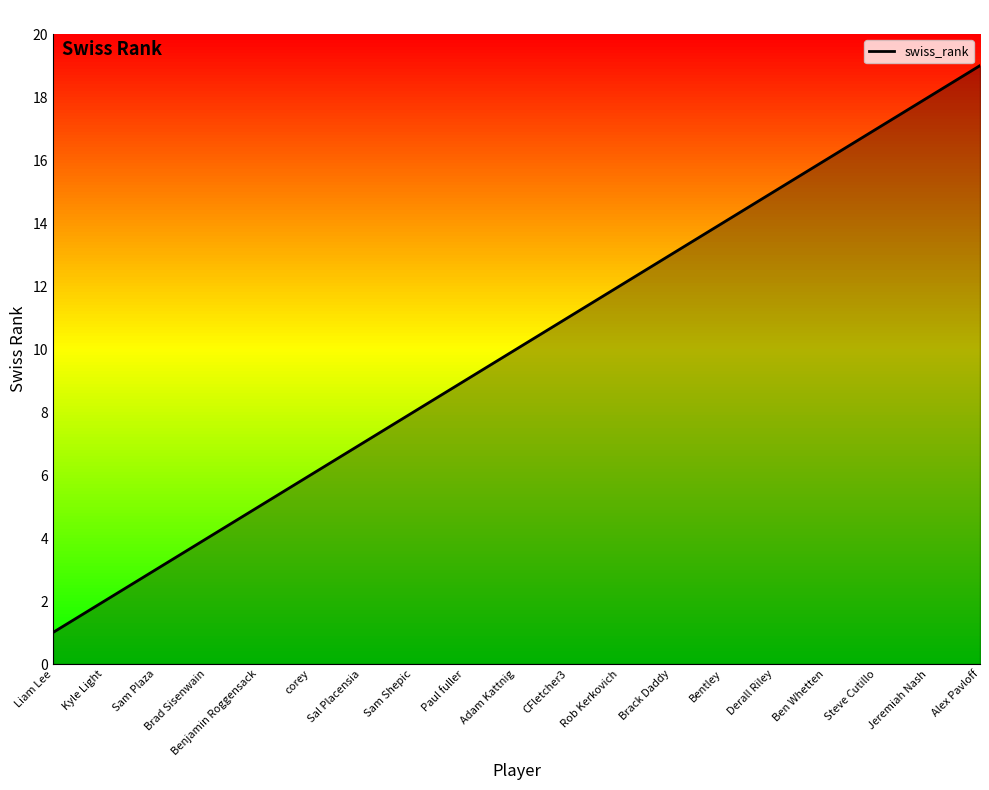

Reading left to right, what are all the values shown in this chart?

1	2	3	4	5	6	7	8	9	10	11	12	13	14	15	16	17	18	19